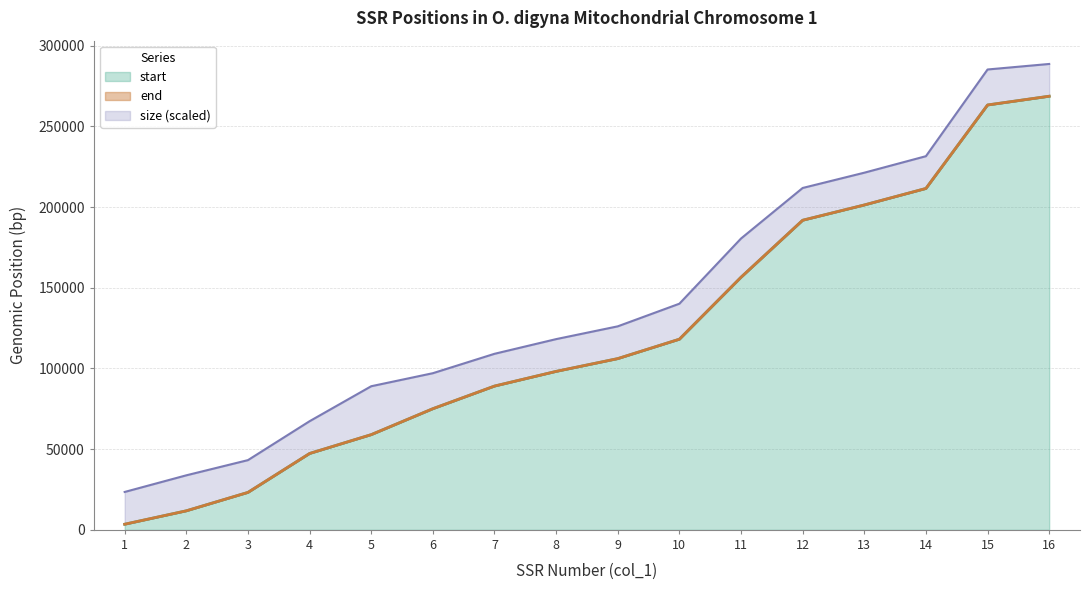

What is the minimum value for end?

3492